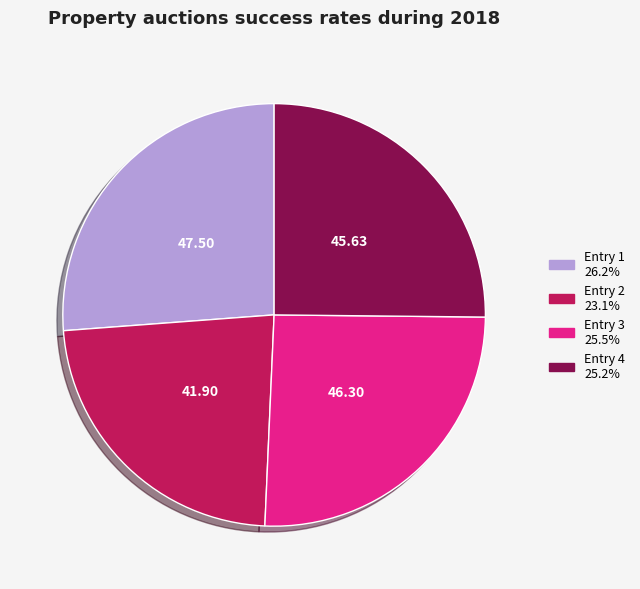

Is there a majority slice in this chart?

No